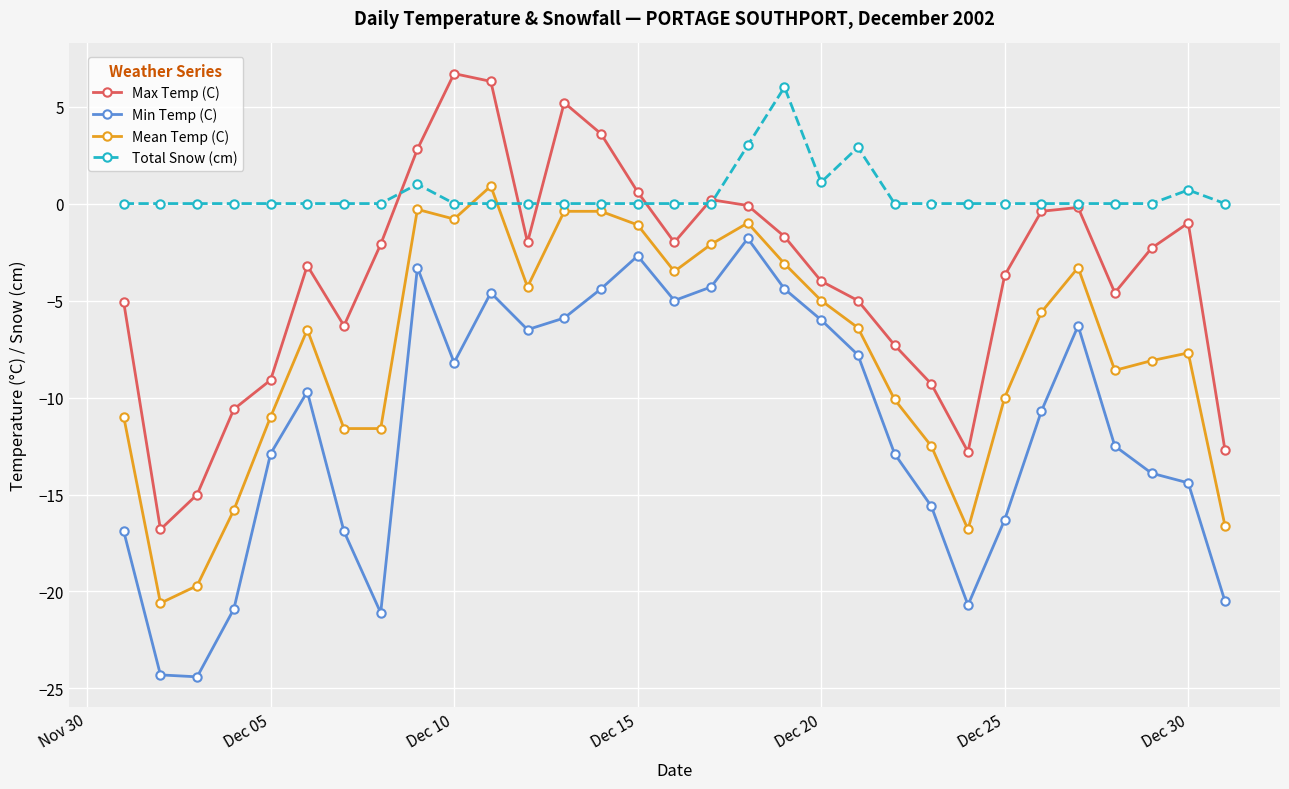

What are all the series names shown in the legend?

Max Temp (C), Min Temp (C), Mean Temp (C), Total Snow (cm)